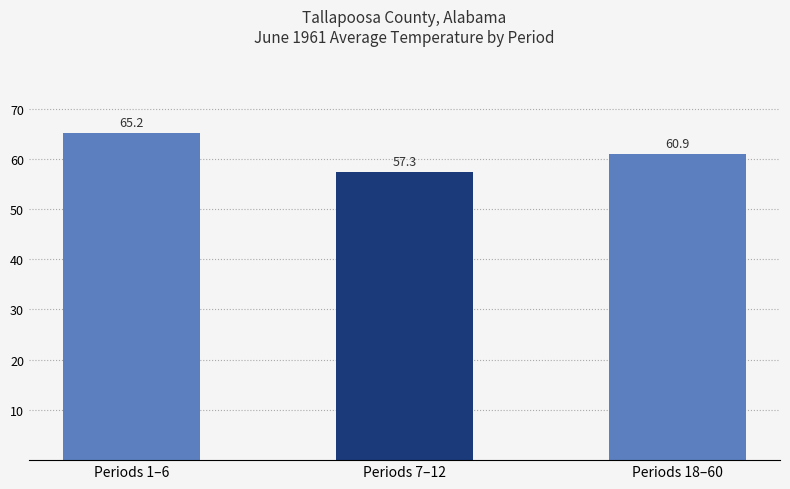

The chart shows a value of 60.9 at Periods 18–60. True or false?

True